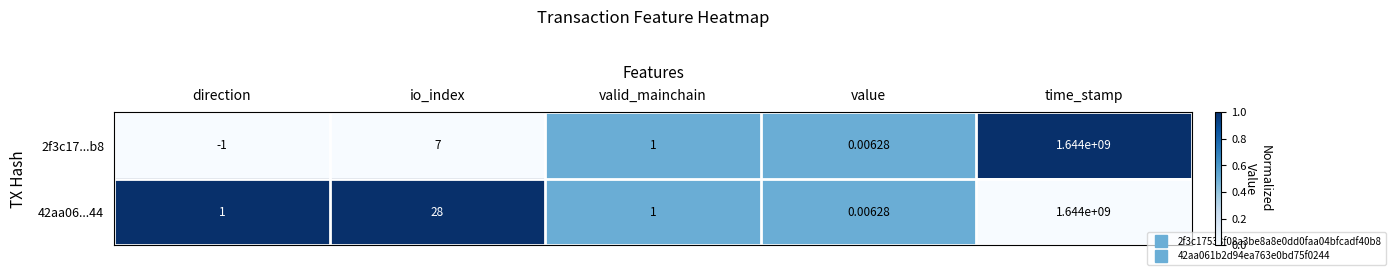

Where does the 2f3c17...b8 series first go above 1?

io_index